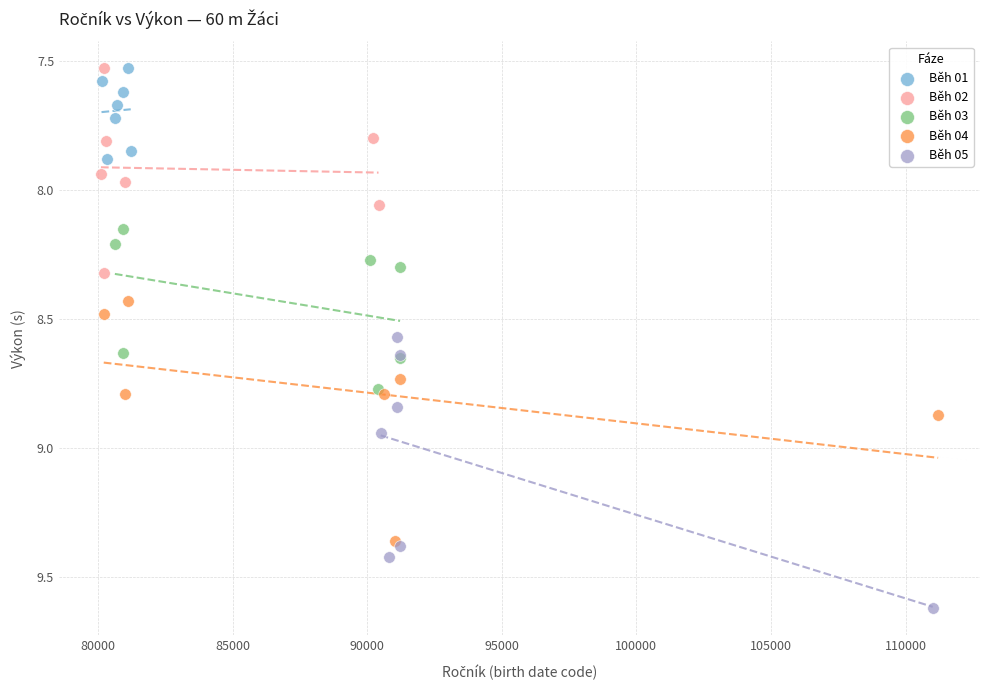

Which series has the widest spread of Y values?

Běh 05